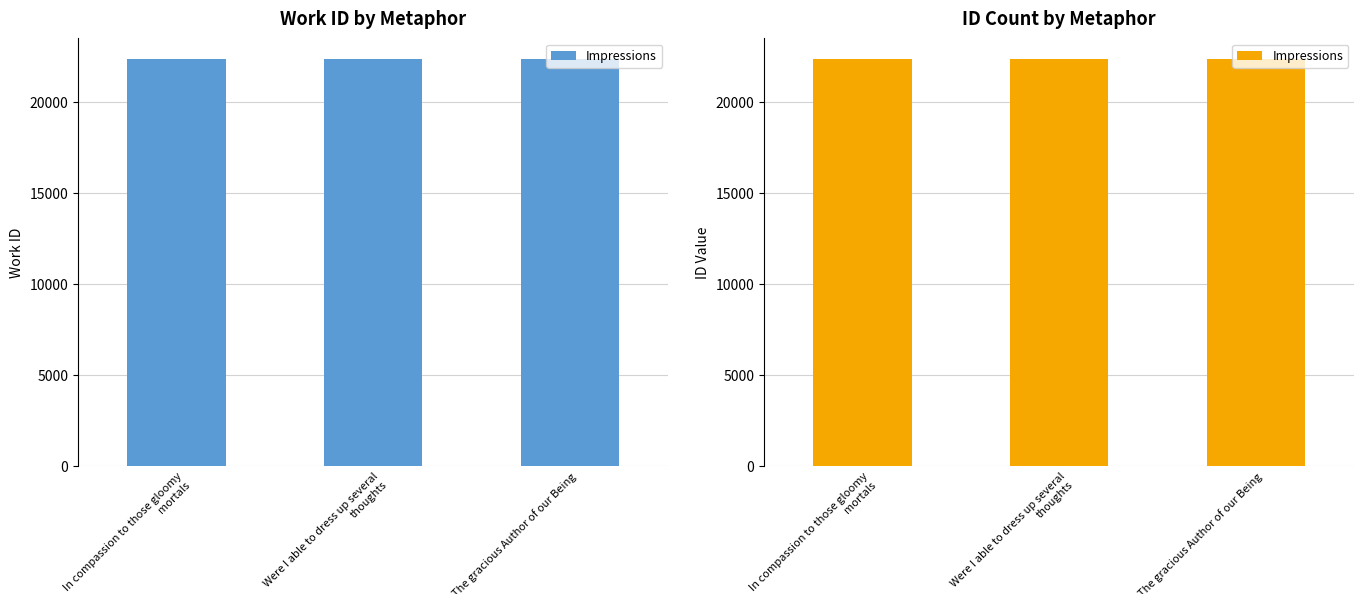

What is the sum of the values at The gracious Author of our Being and In compassion to those gloomy mortals?

44719